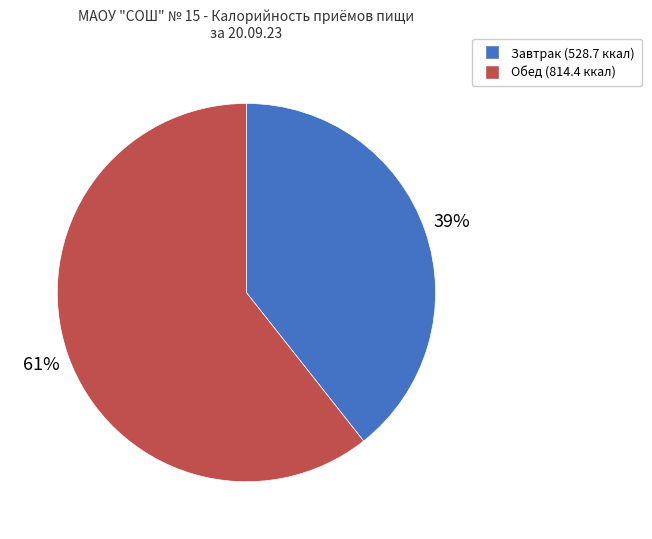

To the nearest percent, what is the average slice percentage?

50%